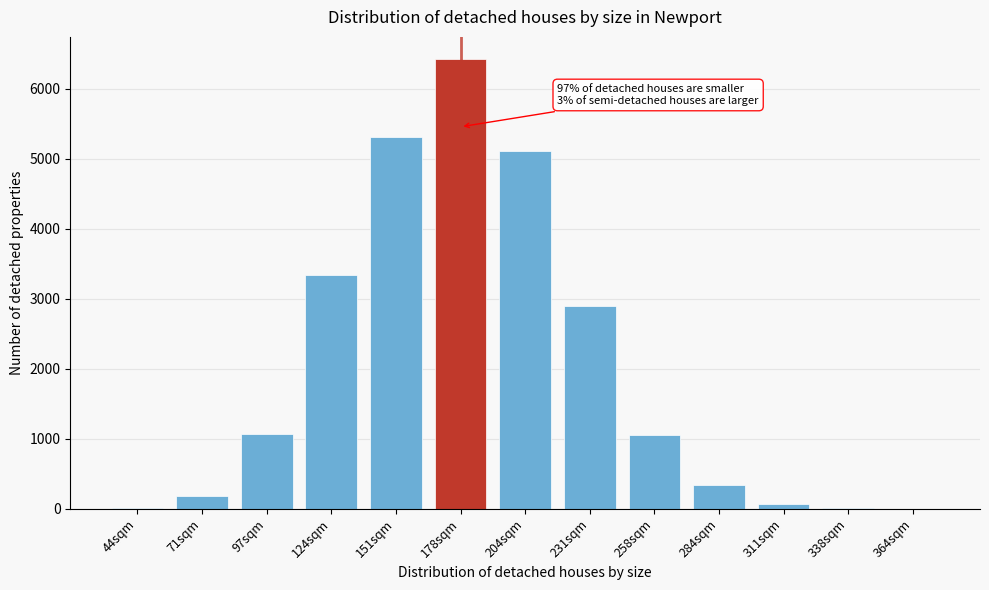

What is the greatest value displayed?

6423